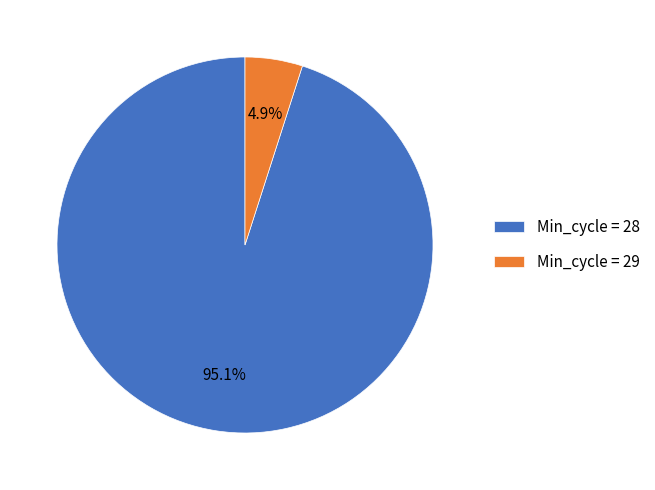

Is there a majority slice in this chart?

Yes